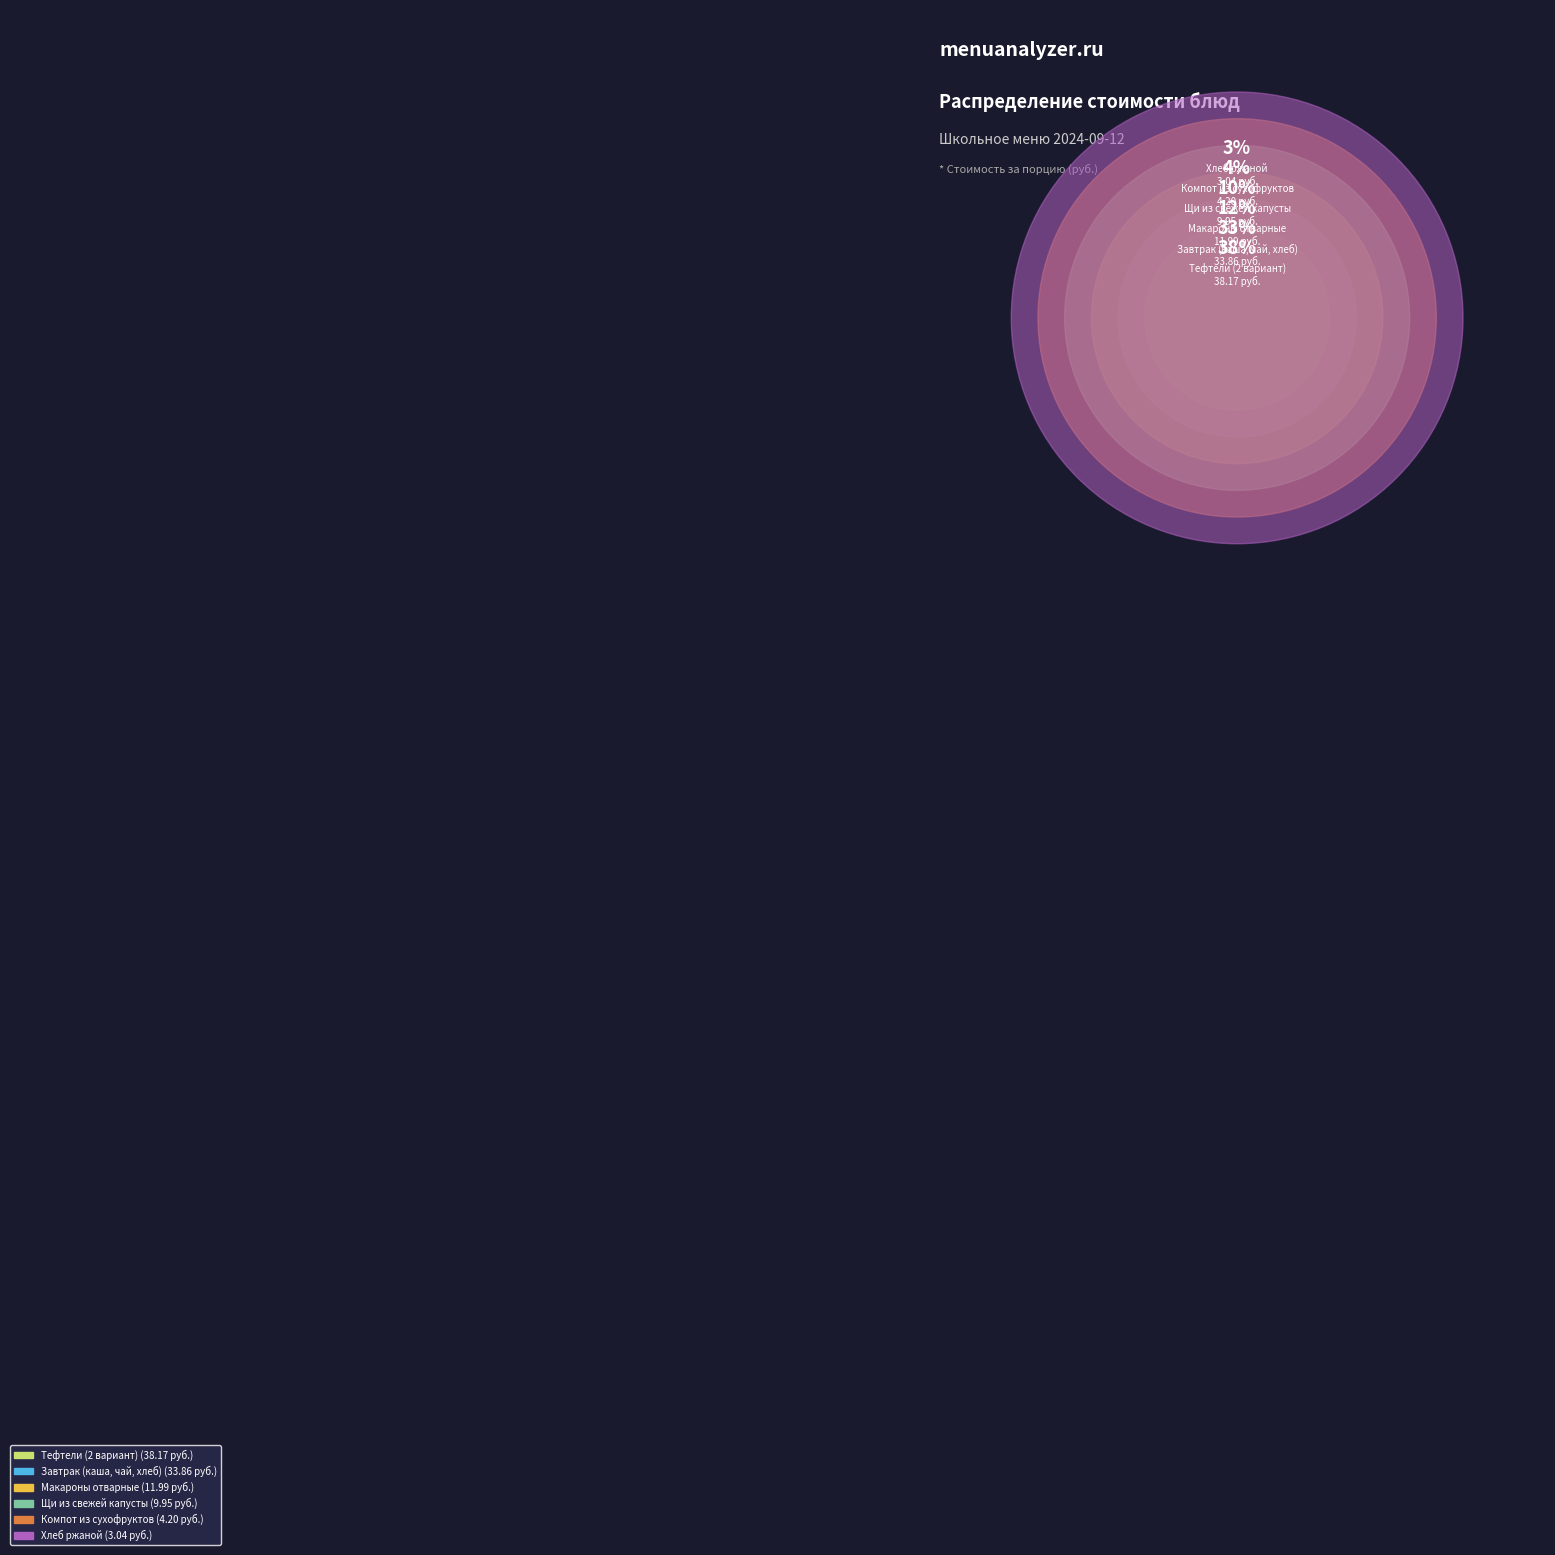

How many segments does this pie chart have?

6